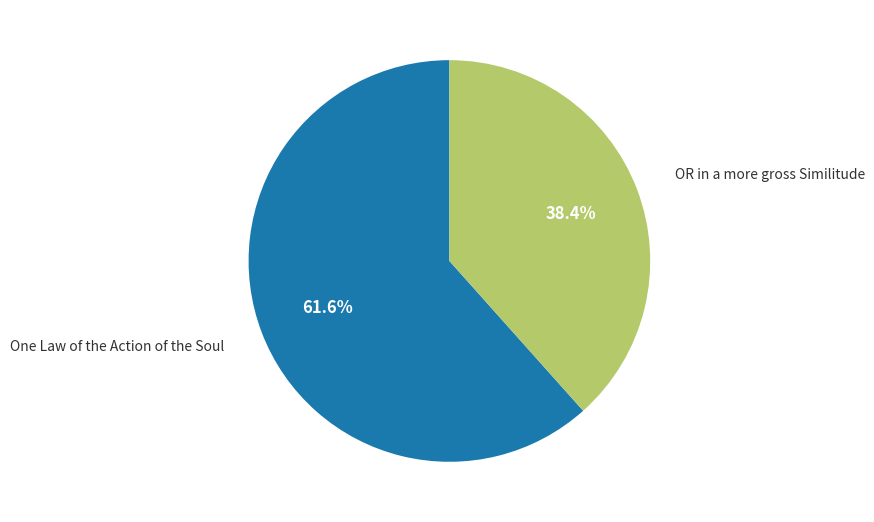

How many segments does this pie chart have?

2